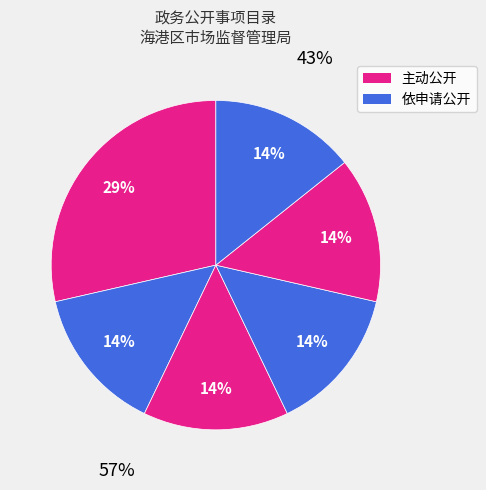

Does any single category account for the majority?

No